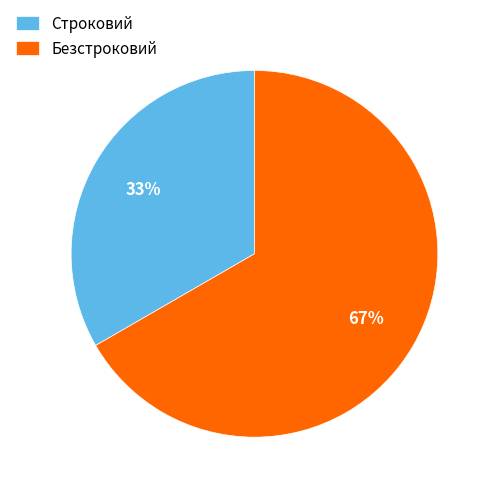

Do Безстроковий and Строковий together represent more than half of the pie?

Yes